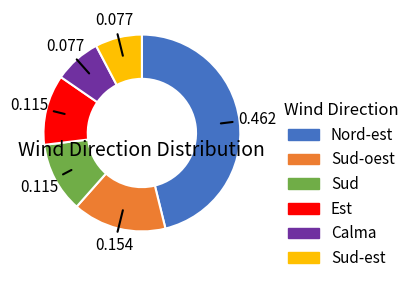

Is there any slice that represents more than half of the pie?

No